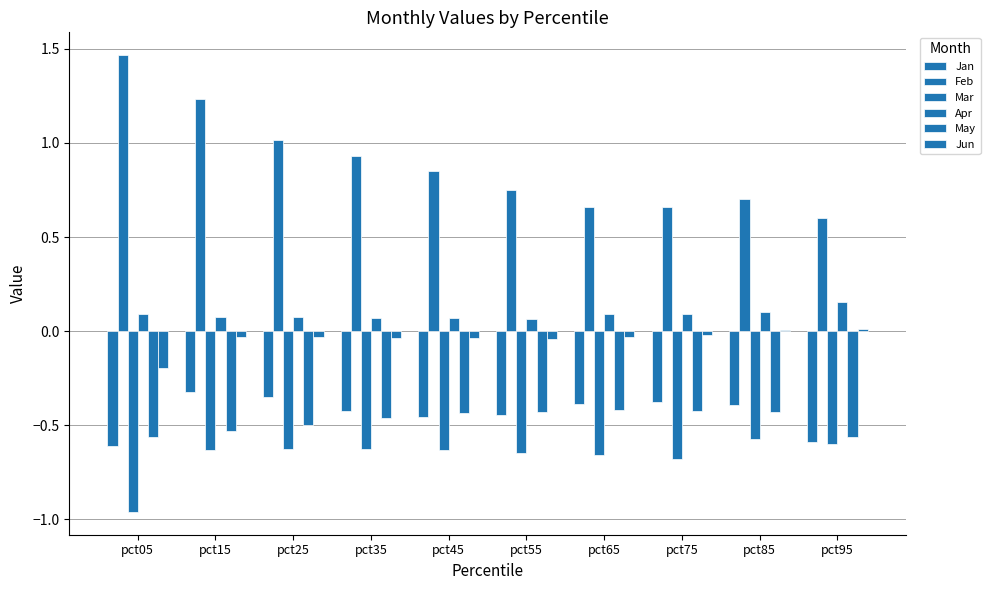

What is the difference between the highest and lowest values at pct15?

1.9